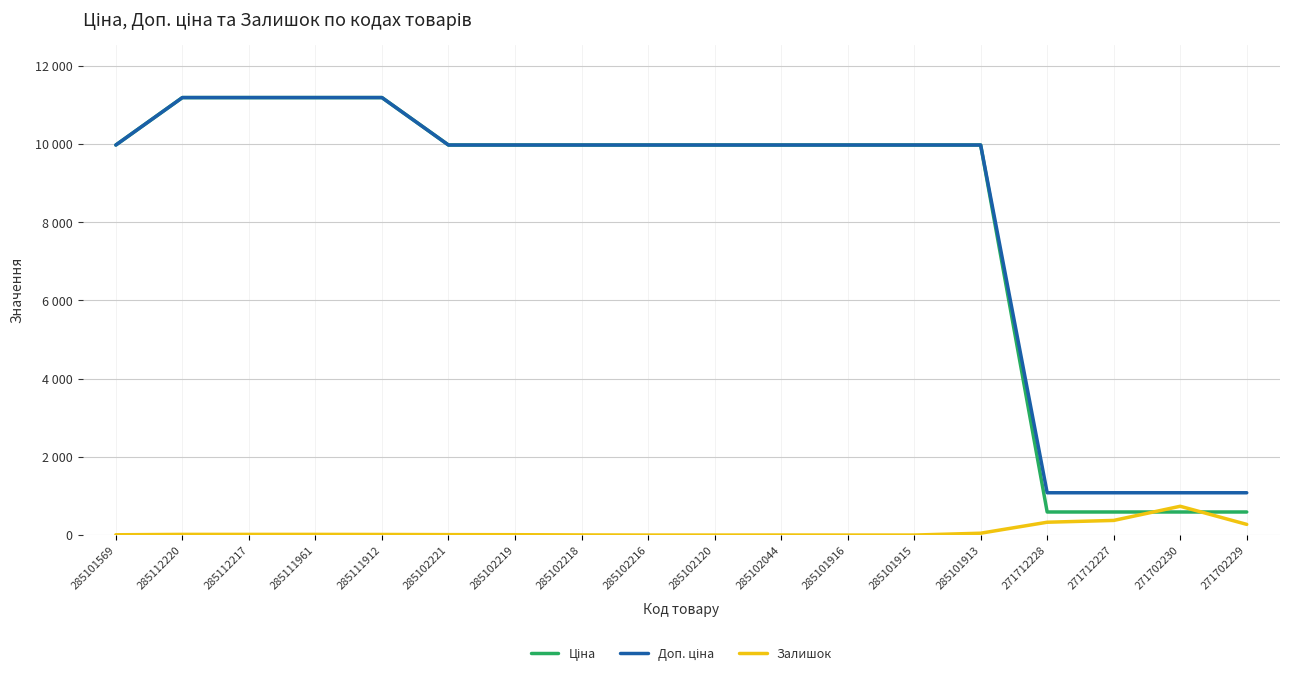

Does the chart display data point markers on the line(s)?

No